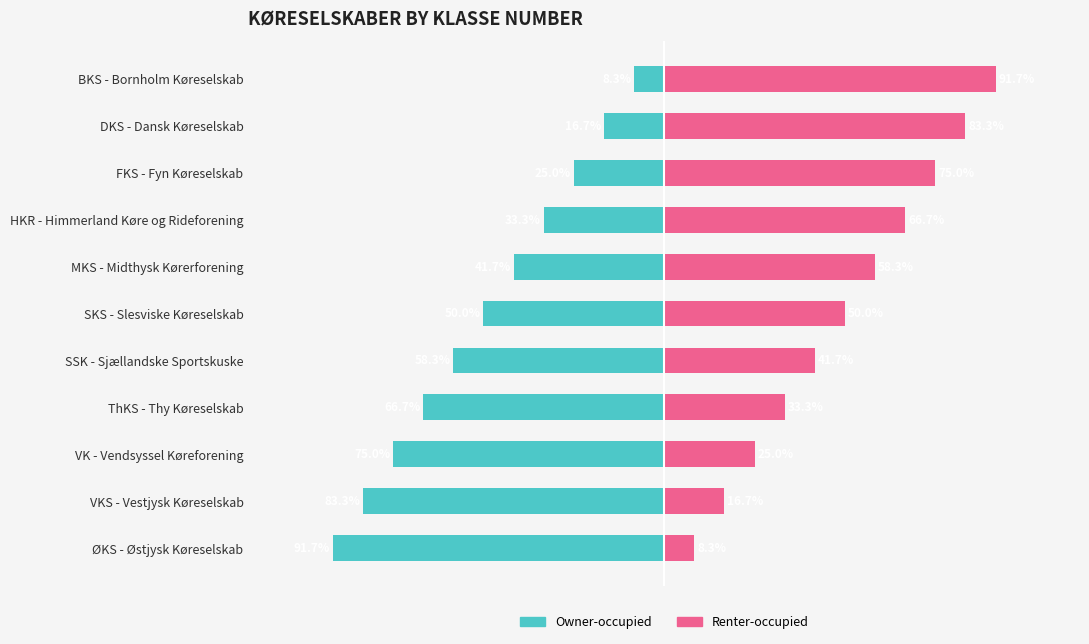

The value of Owner-occupied at HKR - Himmerland Køre og Rideforening is -33.3. True or false?

True